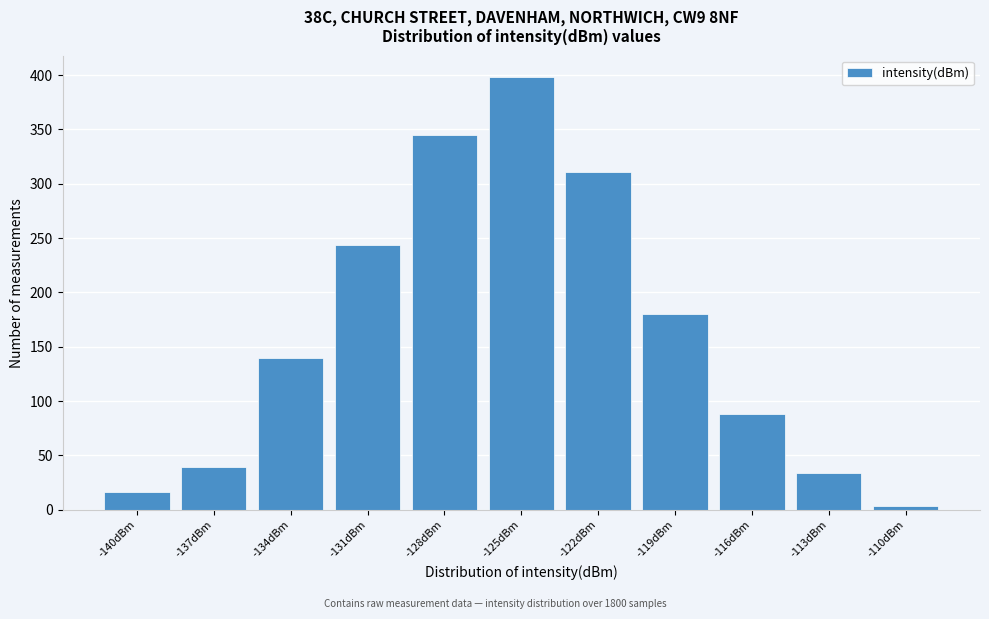

Reading left to right, what are all the values shown in this chart?

16	39	140	244	345	398	311	180	88	34	3